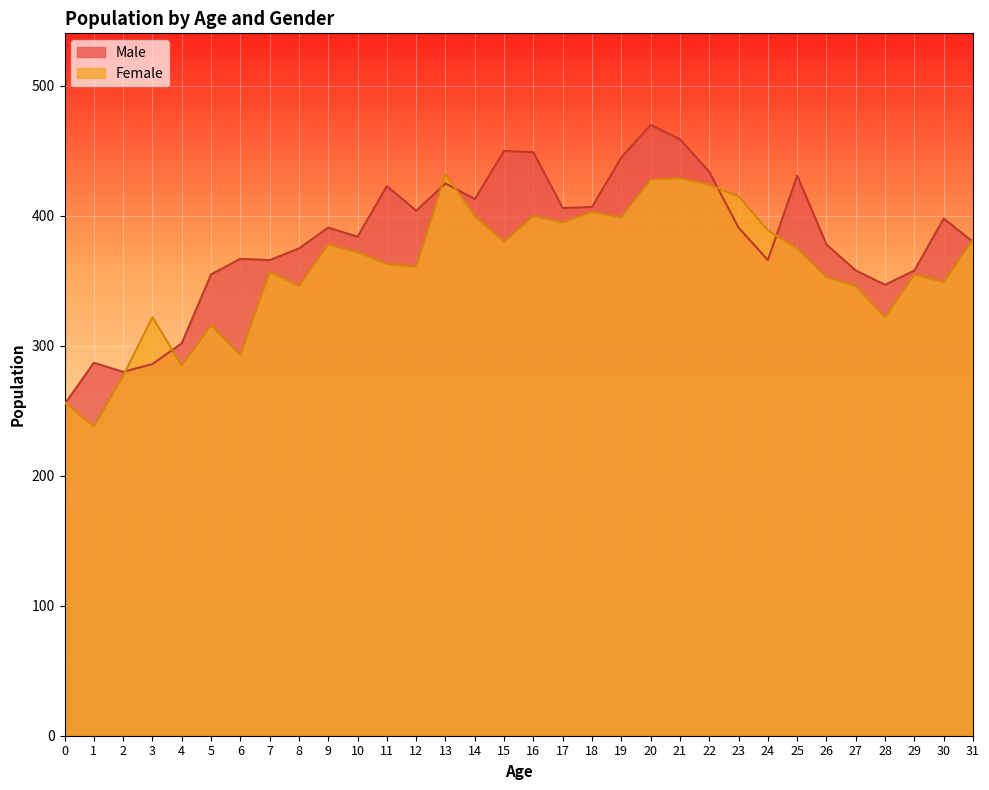

At how many categories does at least one series exceed 319?

28